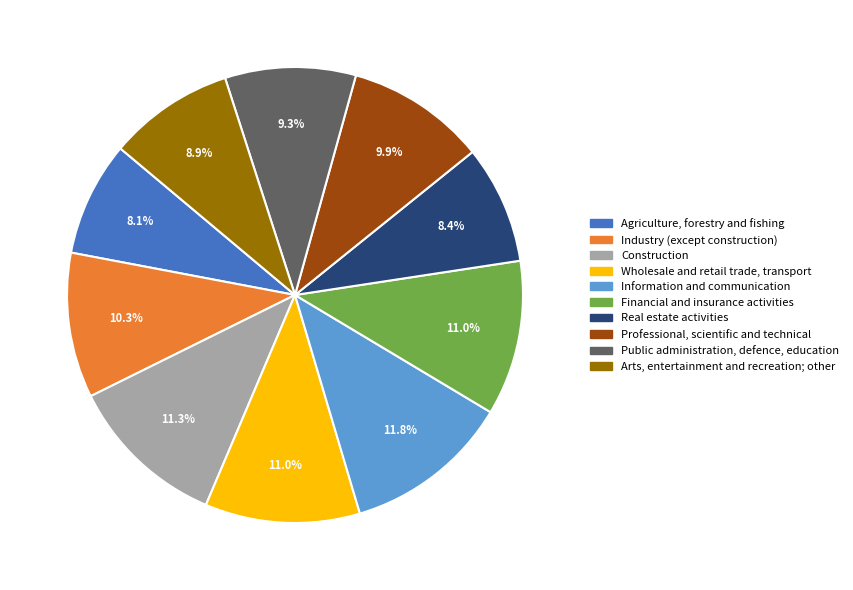

Is there any slice that represents more than half of the pie?

No